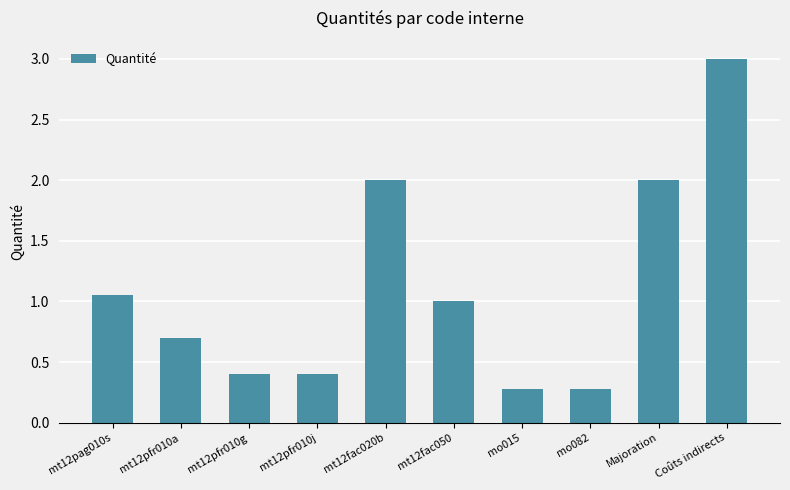

How many bars are there in total?

10